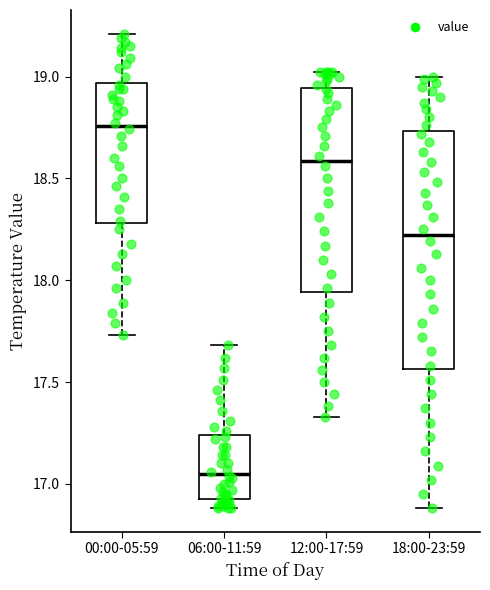

Reading left to right, transcribe this box plot: for each box, give where its median line is, the range the box spans, and where its two whiskers end, as read against the y-axis. The values are not printed on the chart, so give them approximately, as read against the axis.

00:00-05:59: median 18.75, box 18.30 to 18.95, whiskers 17.75 to 19.20
06:00-11:59: median 17.05, box 16.95 to 17.25, whiskers 16.90 to 17.70
12:00-17:59: median 18.60, box 17.95 to 18.95, whiskers 17.35 to 19.00
18:00-23:59: median 18.20, box 17.55 to 18.75, whiskers 16.90 to 19.00